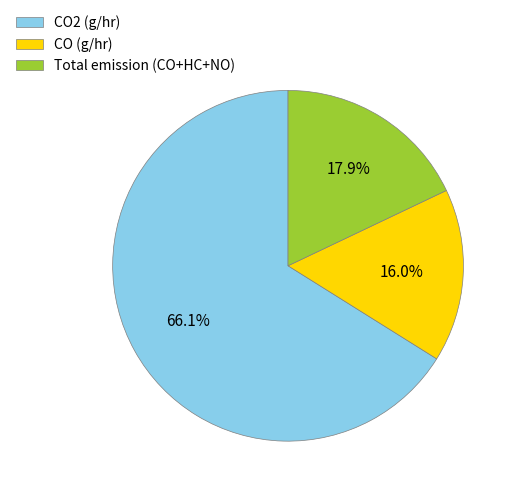

Approximately how many times larger is the value at CO2 (g/hr) compared to Total emission (CO+HC+NO)?

3.7